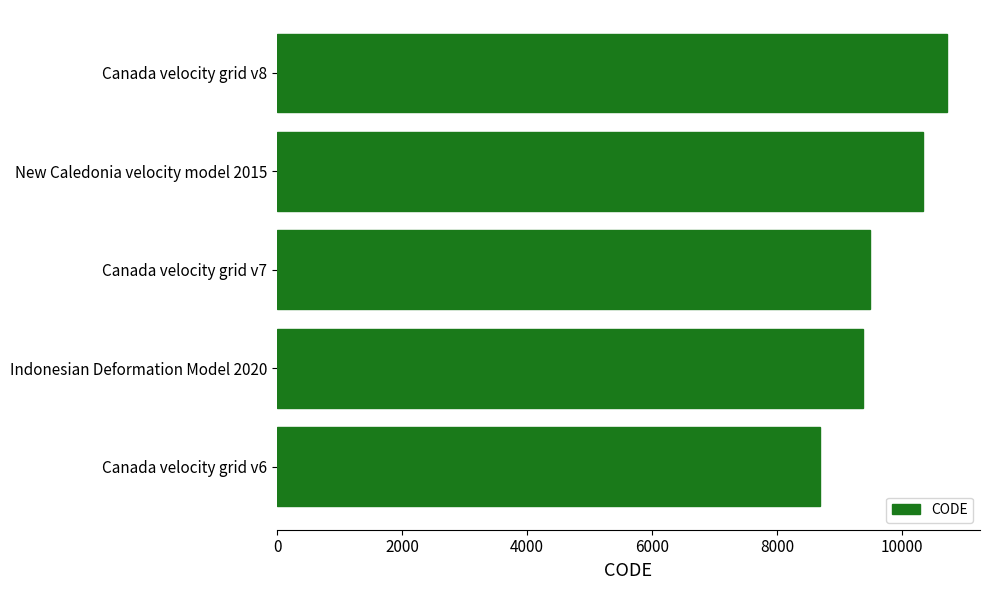

What is the change in value from Canada velocity grid v7 to Canada velocity grid v6?

-807